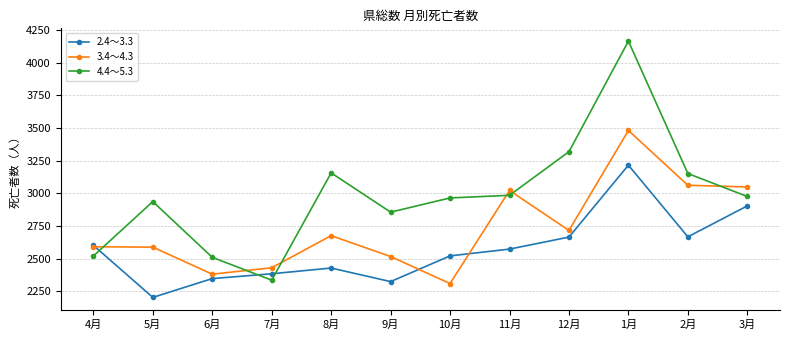

What is the average value of the 4.4～5.3 series?

2990